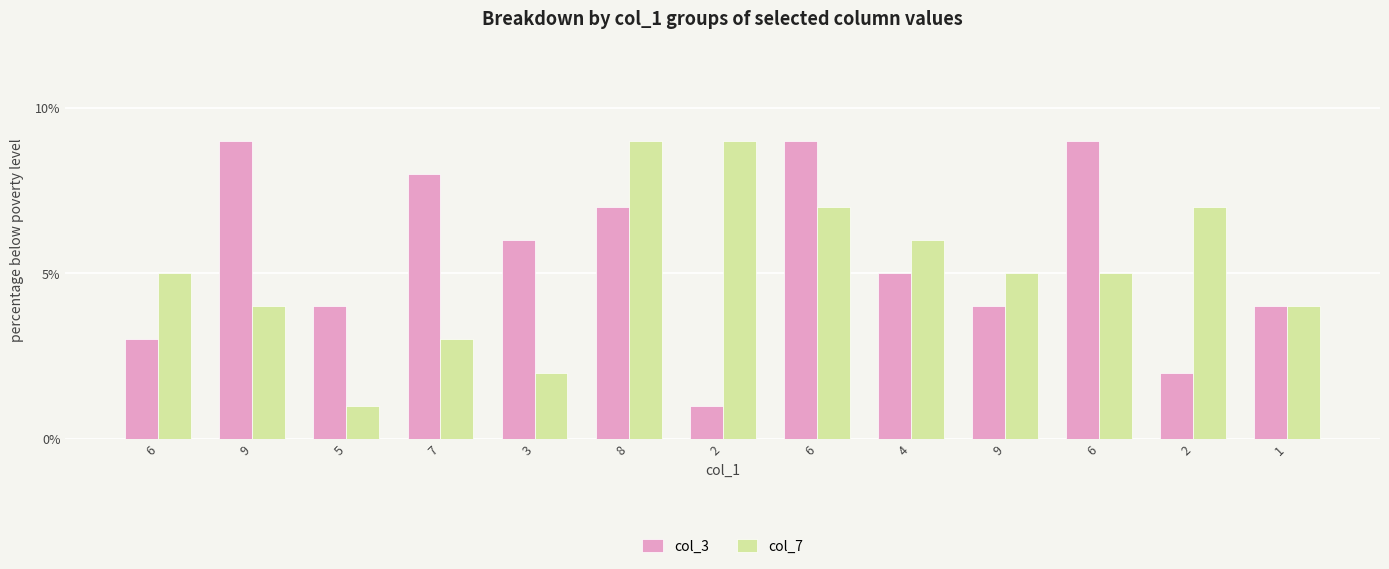

What is the maximum value shown in the chart?

9